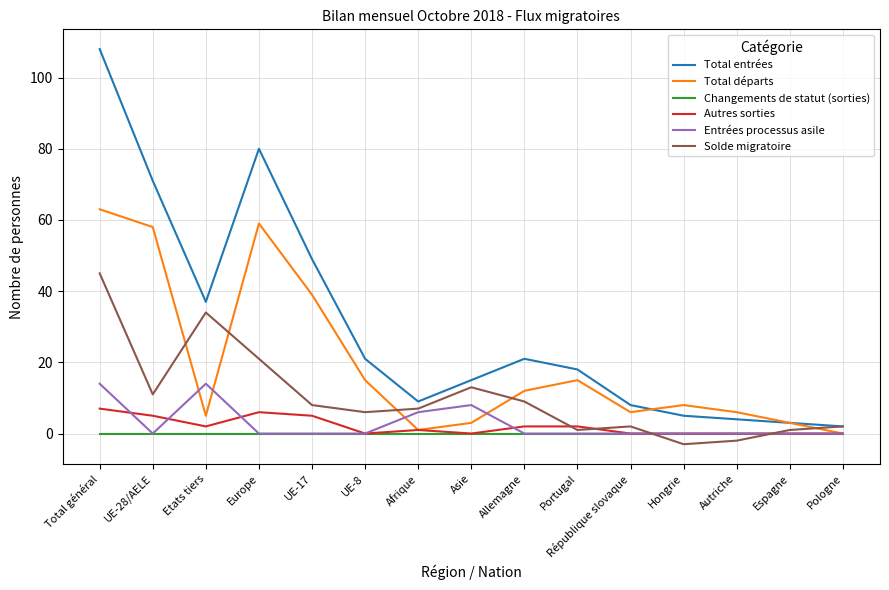

At how many categories does at least one series exceed 42?

4